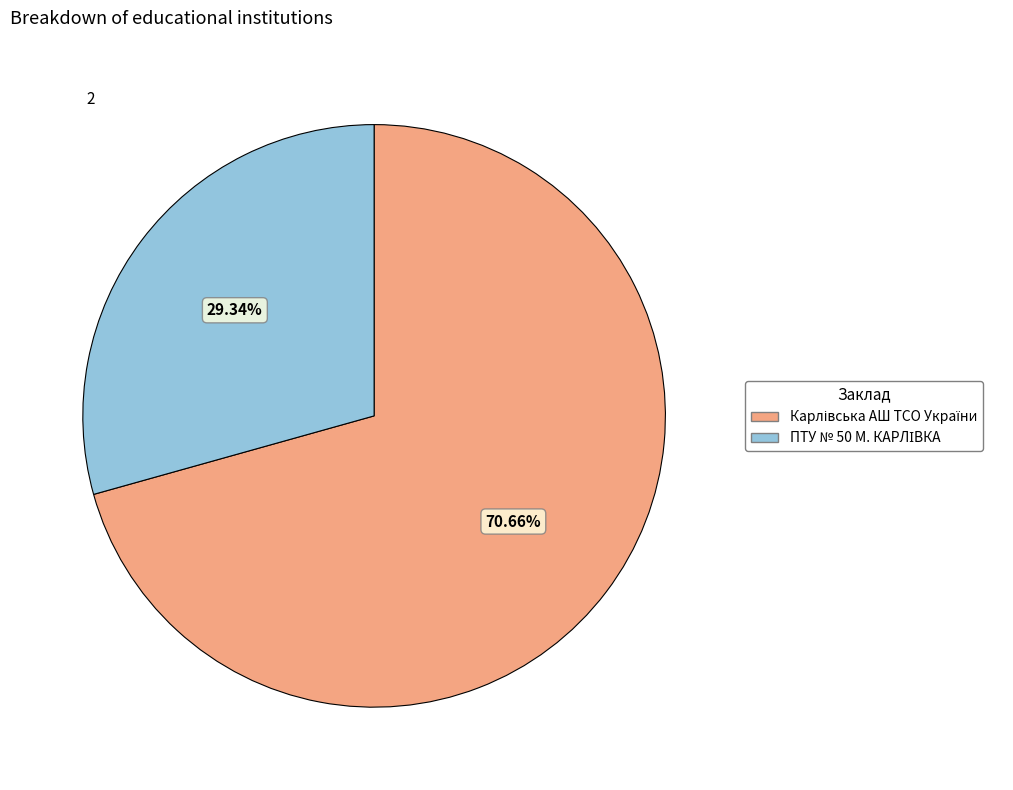

Does any single category account for the majority?

Yes